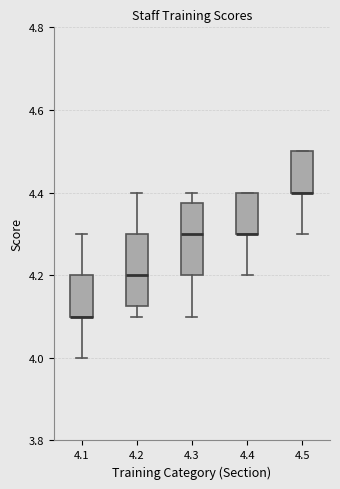

Reading left to right, transcribe this box plot: for each box, give where its median line is, the range the box spans, and where its two whiskers end, as read against the y-axis. The values are not printed on the chart, so give them approximately, as read against the axis.

4.1: median 4.10 (drawn on the box's lower edge), box 4.10 to 4.20, whiskers 4.00 to 4.30
4.2: median 4.20, box 4.12 to 4.30, whiskers 4.10 to 4.40
4.3: median 4.30, box 4.20 to 4.38, whiskers 4.10 to 4.40
4.4: median 4.30 (drawn on the box's lower edge), box 4.30 to 4.40, whiskers 4.20 to 4.40
4.5: median 4.40 (drawn on the box's lower edge), box 4.40 to 4.50, whiskers 4.30 to 4.50